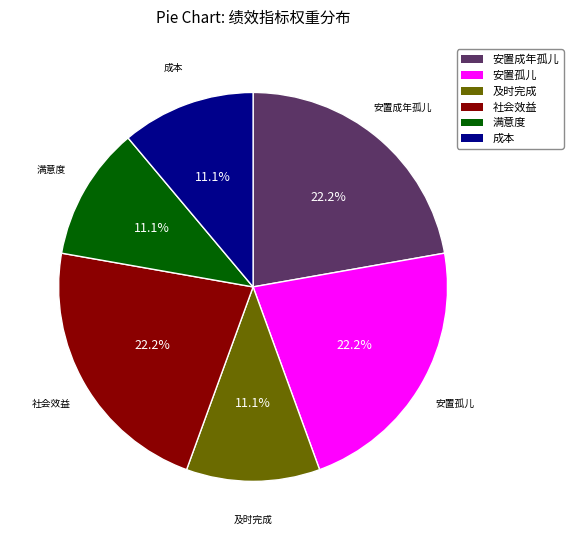

To the nearest percent, what percentage of the pie is 安置孤儿?

22%